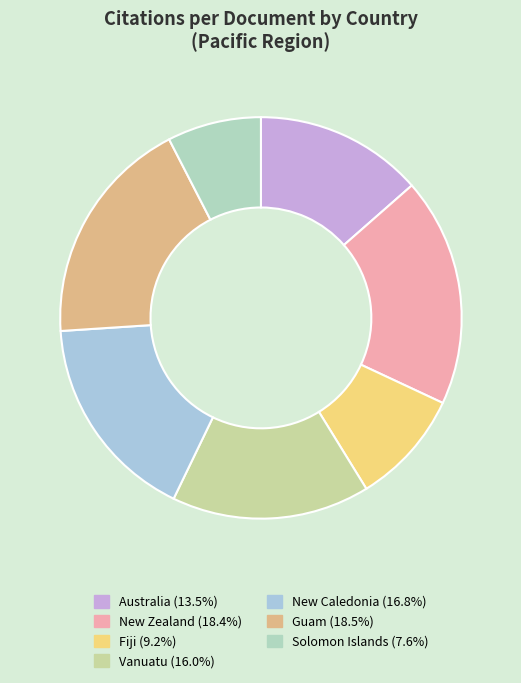

How many slices are in this pie chart?

7